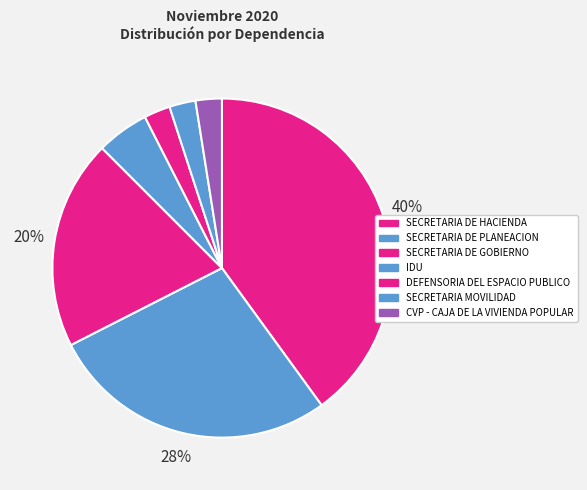

The SECRETARIA DE GOBIERNO slice represents 28% of the pie. True or false?

False